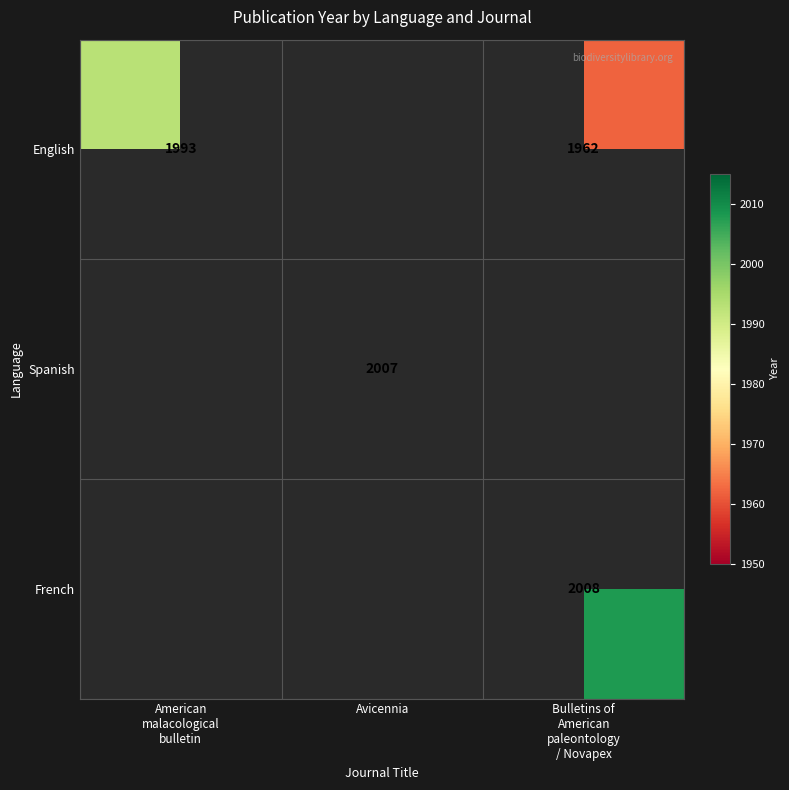

The value of Spanish at Avicennia is 3199. True or false?

False